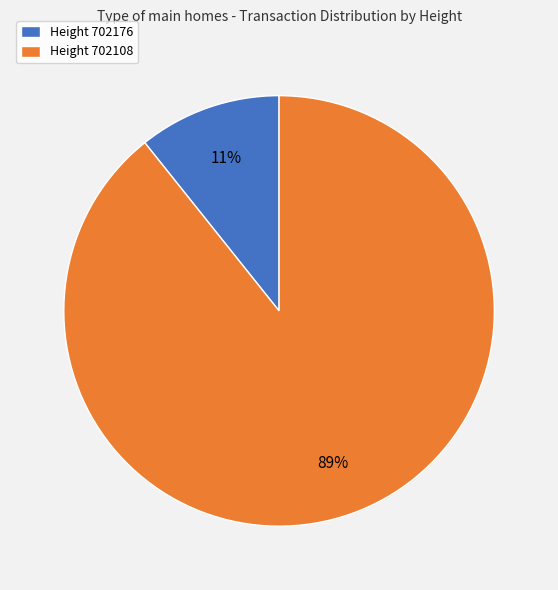

Which category has the smallest portion of the pie?

Height 702176